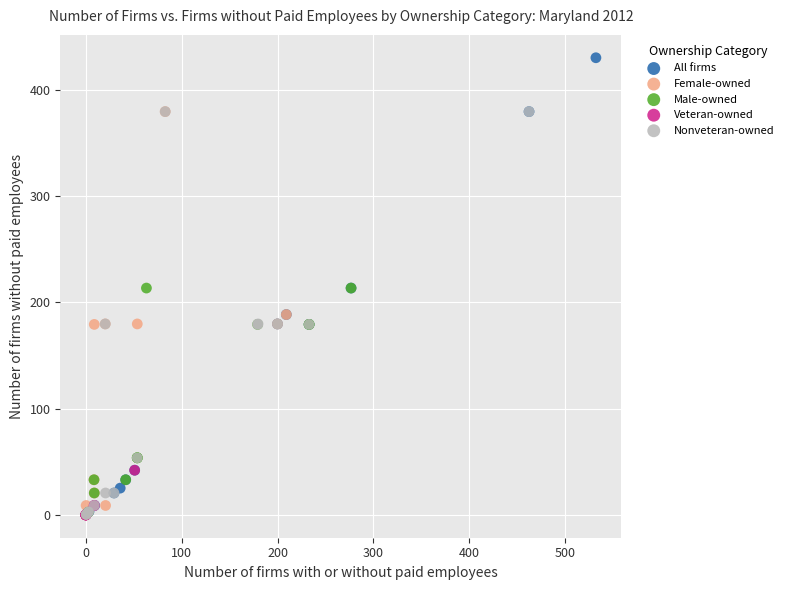

Which series reaches the maximum Y coordinate?

All firms